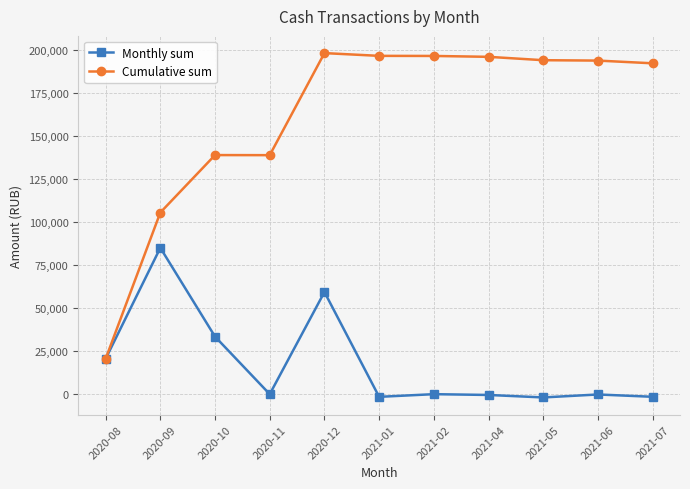

What position from the left is 2021-05?

9